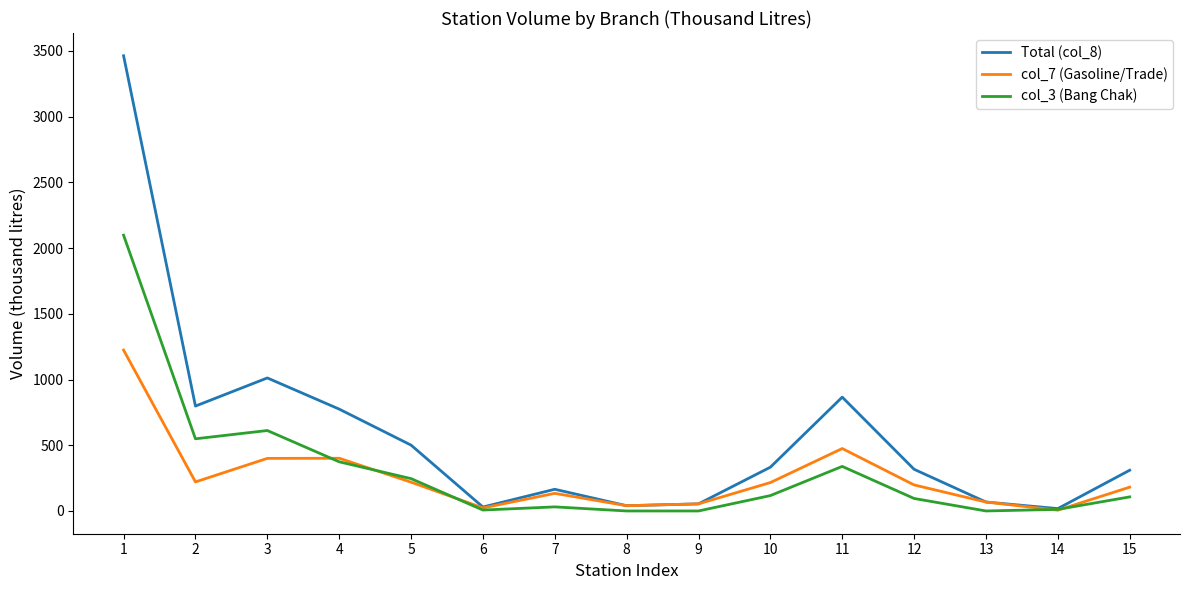

What is the lowest value of the Total (col_8) series?

18